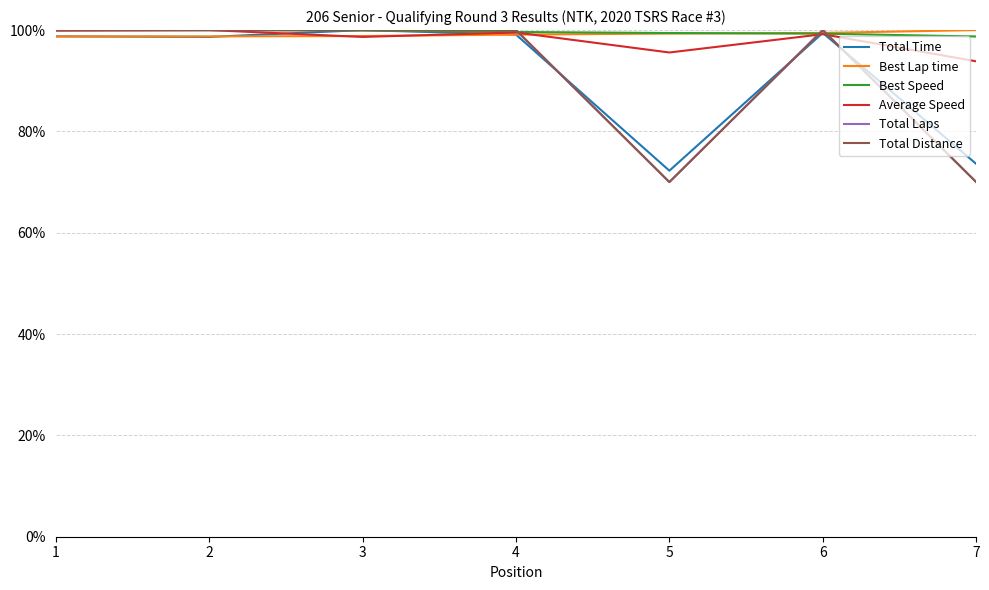

Reading left to right, extract all data points from this chart.

Total Time: 1=1.0	2=1.0	3=1.0	4=1.0	5=0.7	6=1.0	7=0.7
Best Lap time: 1=1.0	2=1.0	3=1.0	4=1.0	5=1.0	6=1.0	7=1.0
Best Speed: 1=1.0	2=1.0	3=1.0	4=1.0	5=1.0	6=1.0	7=1.0
Average Speed: 1=1.0	2=1.0	3=1.0	4=1.0	5=1.0	6=1.0	7=0.9
Total Laps: 1=1.0	2=1.0	3=1.0	4=1.0	5=0.7	6=1.0	7=0.7
Total Distance: 1=1.0	2=1.0	3=1.0	4=1.0	5=0.7	6=1.0	7=0.7